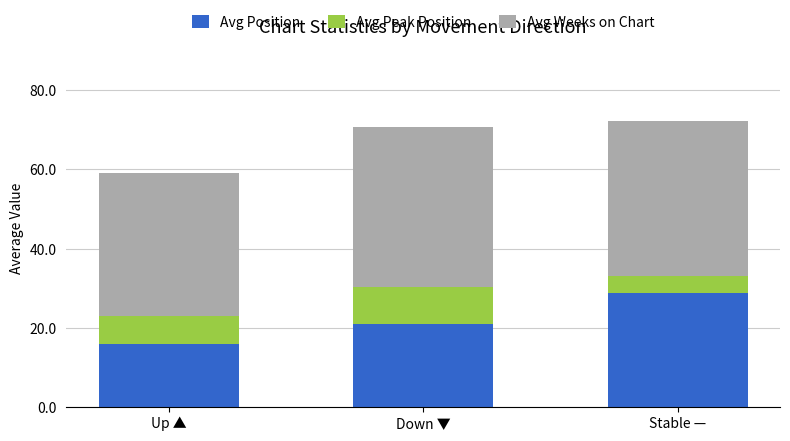

What is the difference between the Avg Position values at Up ▲ and Stable —?

12.7